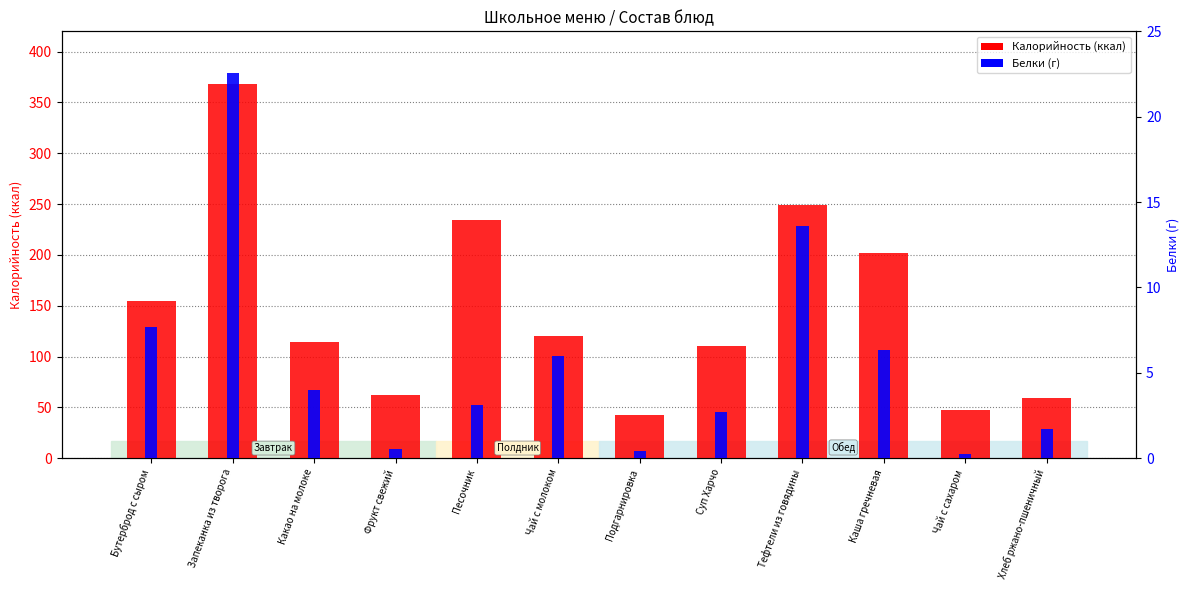

Rank the series at Какао на молоке from highest to lowest value.

Калорийность, Белки